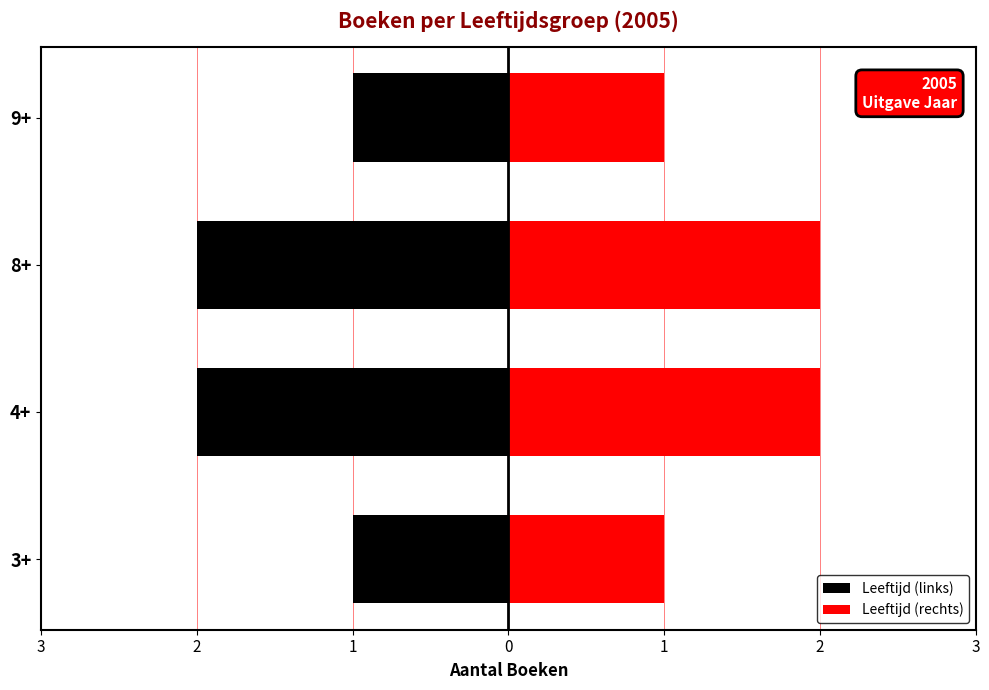

What is the value of the Leeftijd (links) bar at the 1st from the left?

-1